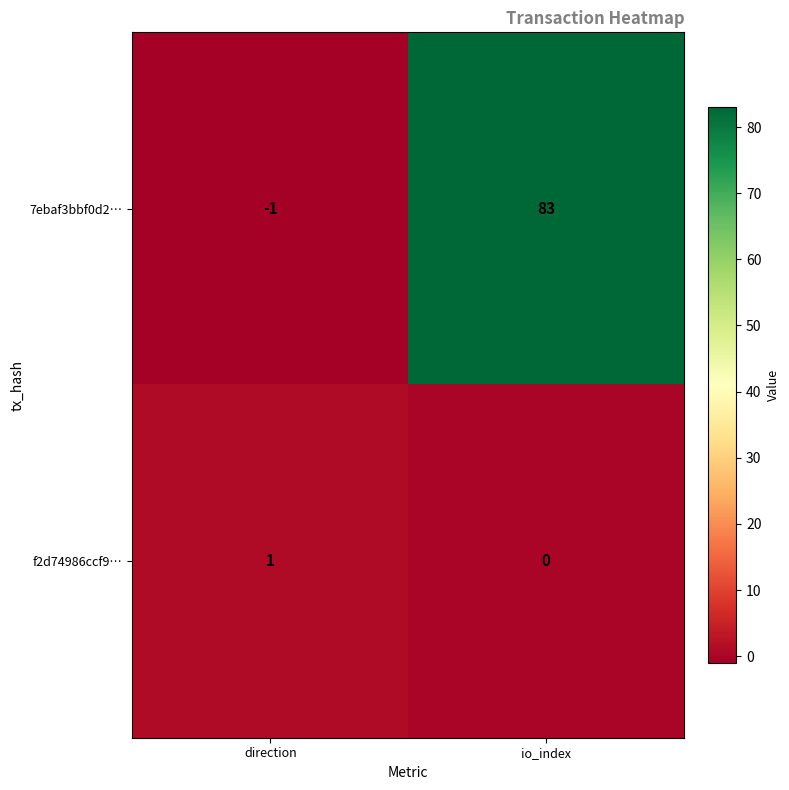

What is the highest value of the 7ebaf3bbf0d2… series?

83